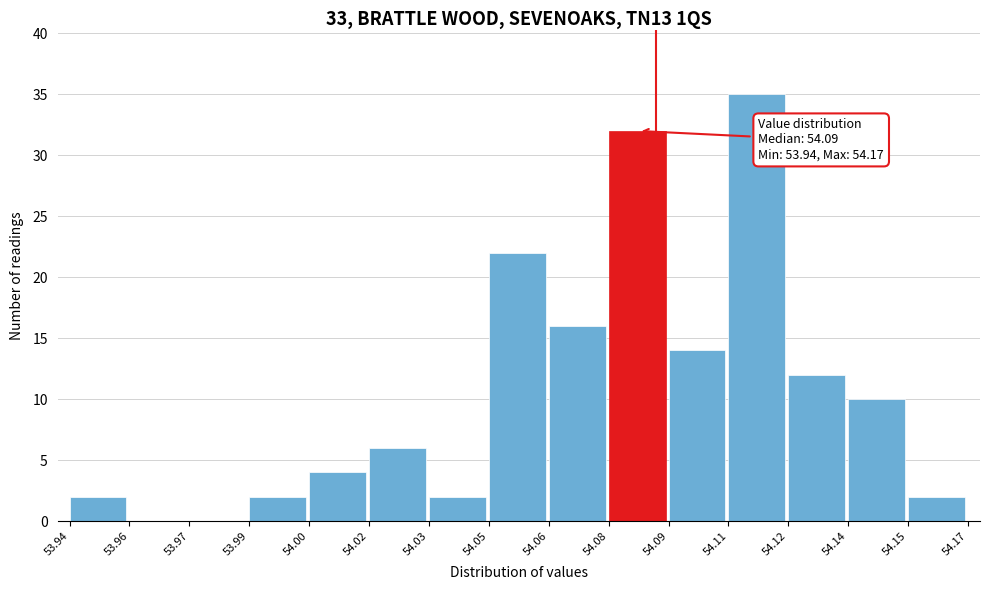

Reading right to left, extract all data points from this chart.

54.15=2	54.14=10	54.12=12	54.11=35	54.09=14	54.08=32	54.06=16	54.05=22	54.03=2	54.02=6	54.00=4	53.99=2	53.97=0	53.96=0	53.94=2